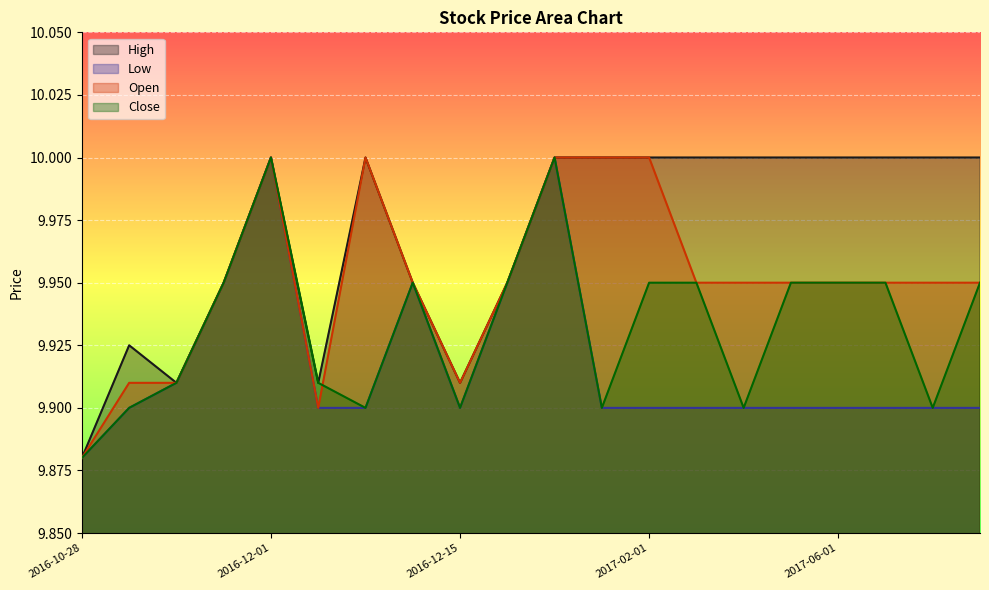

Rank the series by their maximum value, from highest to lowest.

High, Low, Open, Close